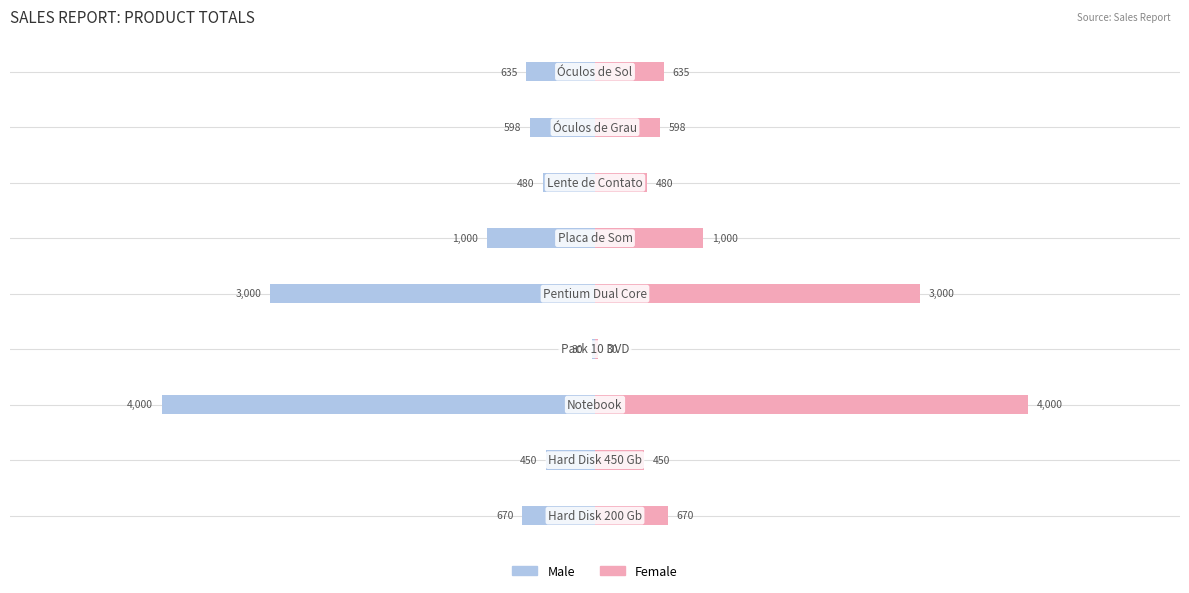

The value of Female at 8 is 635.0. True or false?

True